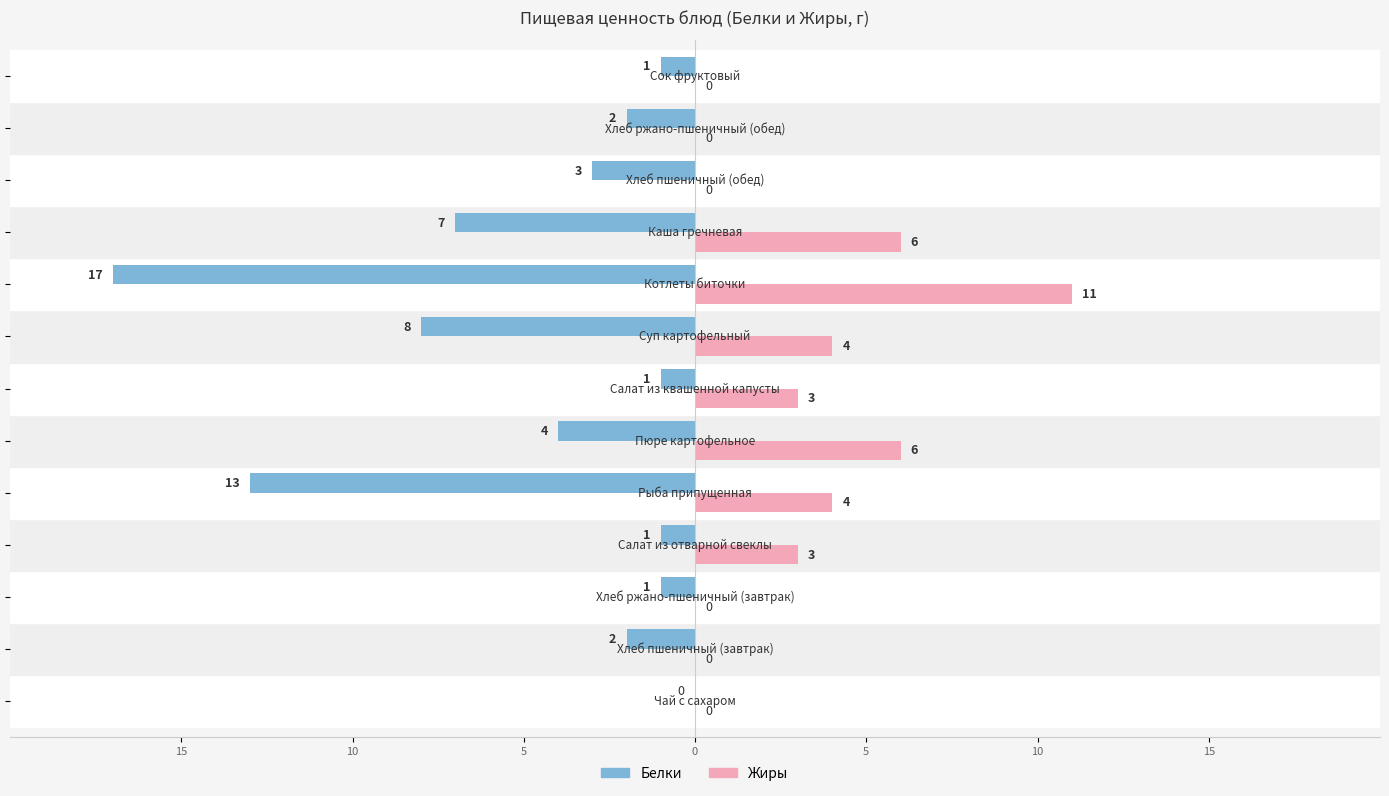

Reading left to right, extract all data points from this chart.

Белки: 0	-2	-1	-1	-13	-4	-1	-8	-17	-7	-3	-2	-1
Жиры: 0	0	0	3	4	6	3	4	11	6	0	0	0